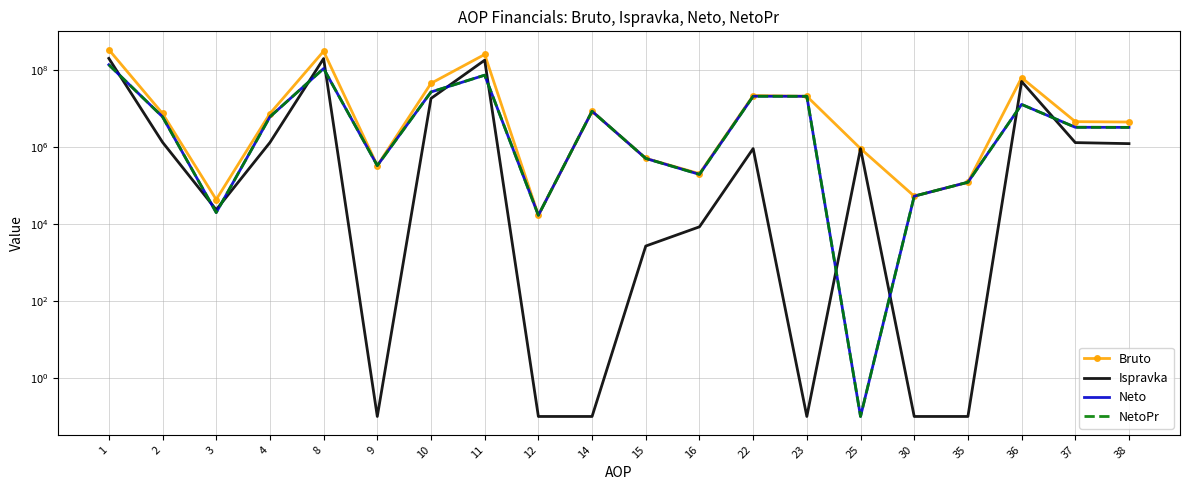

How many interior local peaks does the NetoPr series have?

5